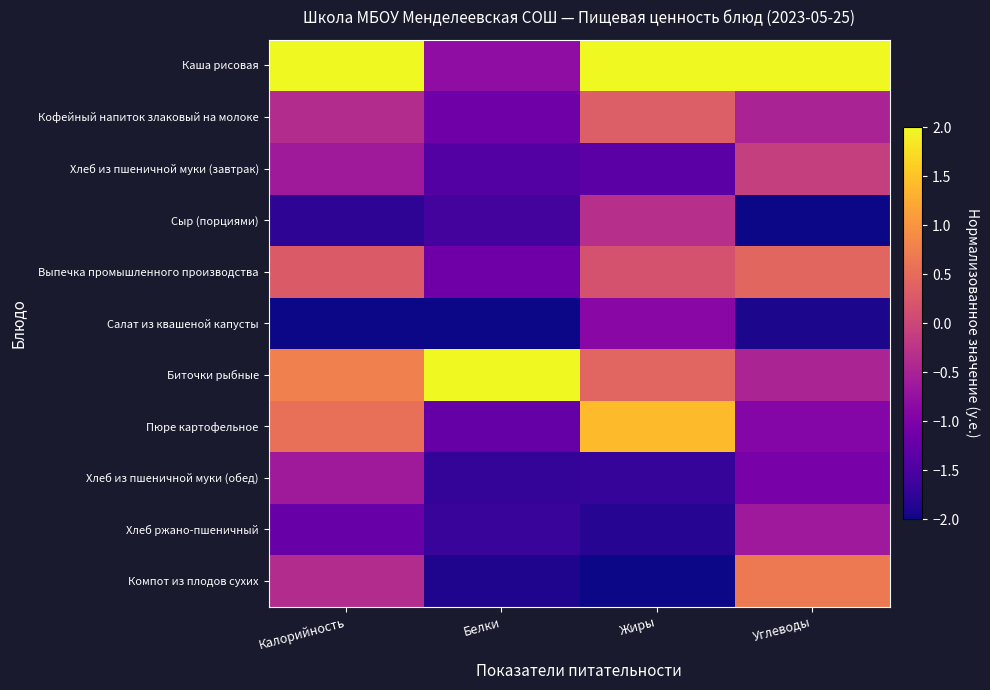

Rank the series at Калорийность from lowest to highest value.

Салат из квашеной капусты, Сыр (порциями), Хлеб ржано-пшеничный, Хлеб из пшеничной муки (завтрак), Хлеб из пшеничной муки (обед), Компот из плодов сухих, Кофейный напиток злаковый на молоке, Выпечка промышленного производства, Пюре картофельное, Биточки рыбные, Каша рисовая